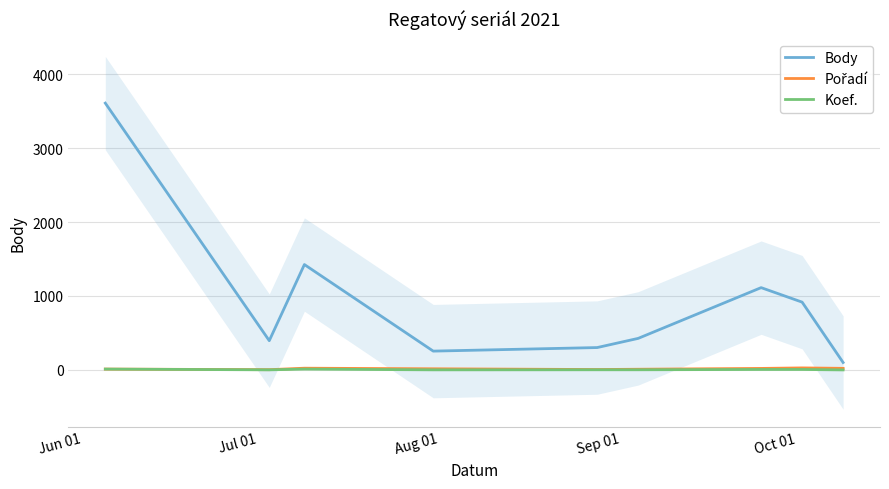

In Pořadí, how many points are higher than both neighbors (excluding endpoints)?

2